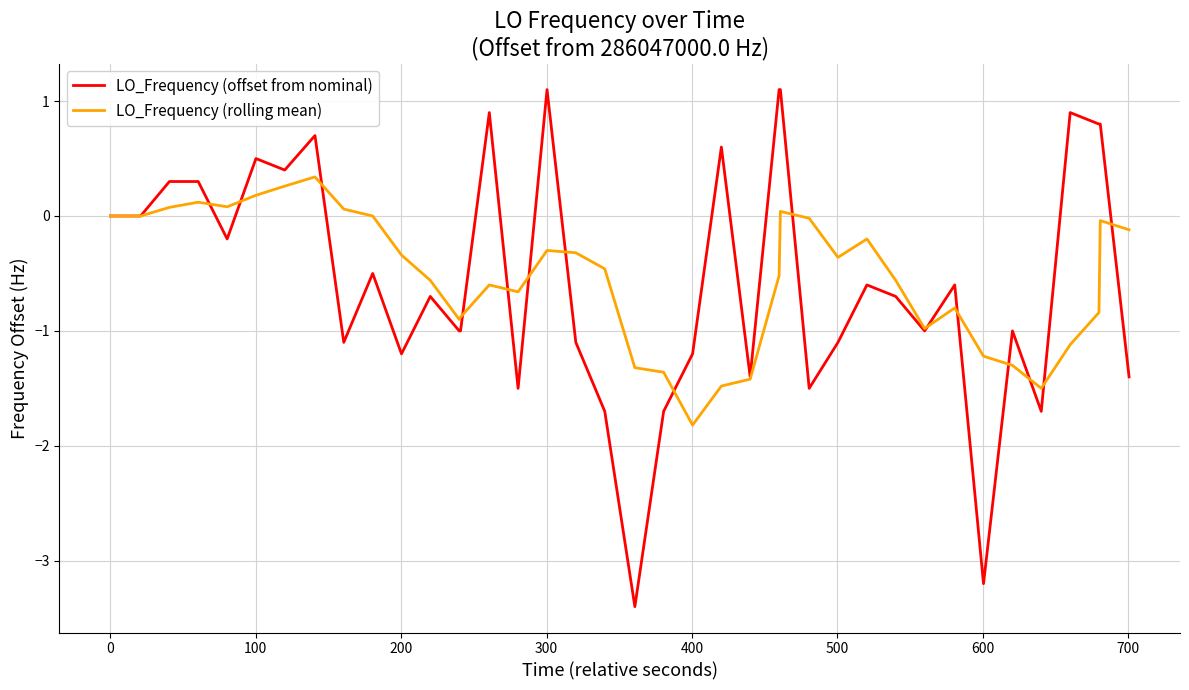

Which series ends up on top after the final intersection of LO_Frequency (rolling mean) and LO_Frequency (offset from nominal)?

LO_Frequency (rolling mean)